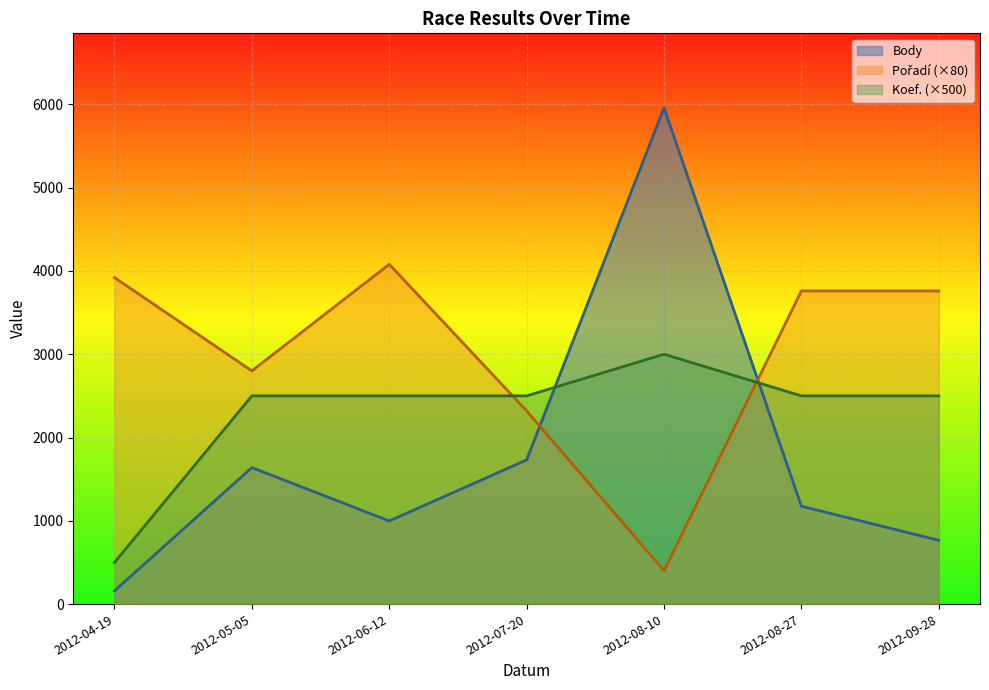

At which label is Body closest to 3059?

2012-07-20